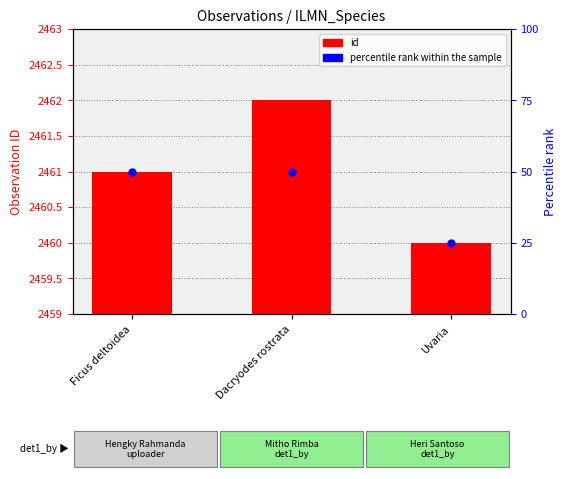

What is the total value across all series at Uvaria?

2485